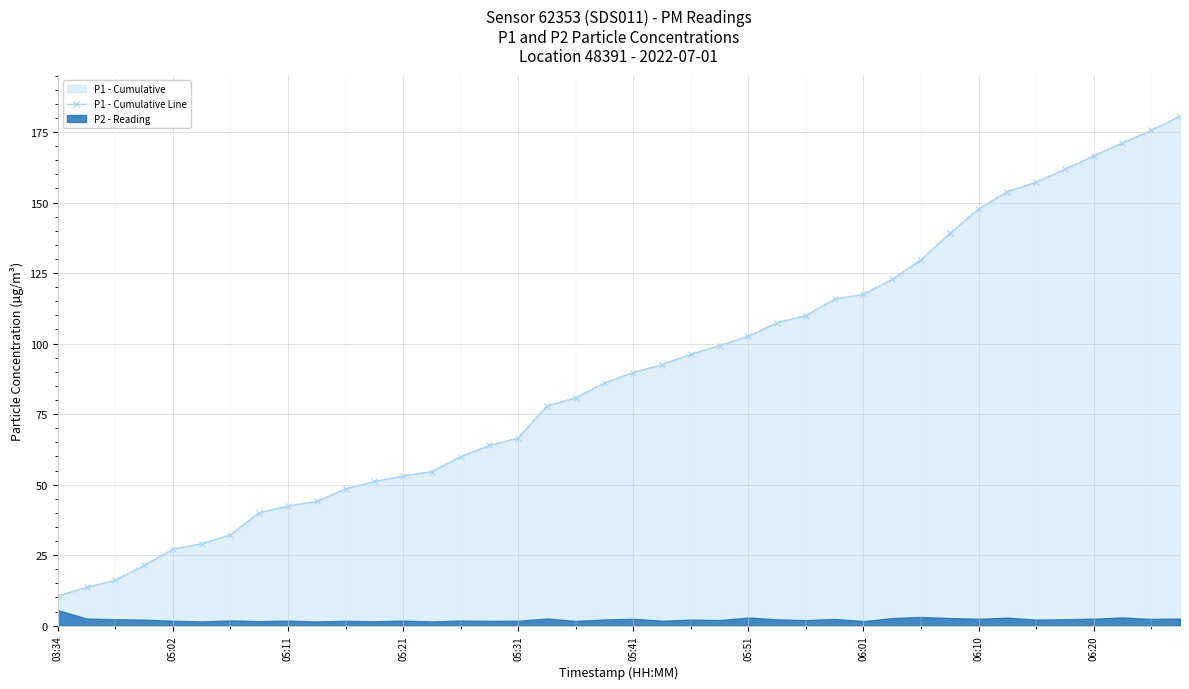

True or false: the data has more than 2 interior local peaks.

False